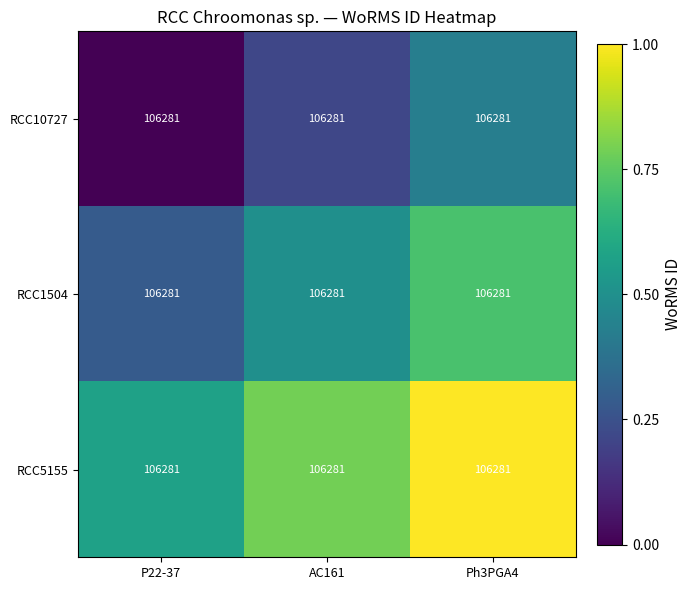

Rank the series by their maximum value, from lowest to highest.

RCC10727, RCC1504, RCC5155